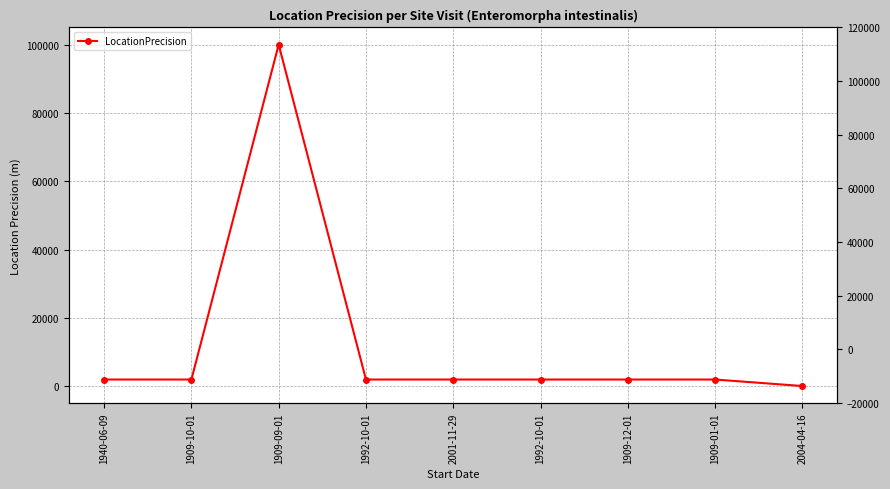

Rank the categories by value from lowest to highest.

2004-04-16, 1940-06-09, 1909-10-01, 1992-10-01, 2001-11-29, 1992-10-01, 1909-12-01, 1909-01-01, 1909-09-01